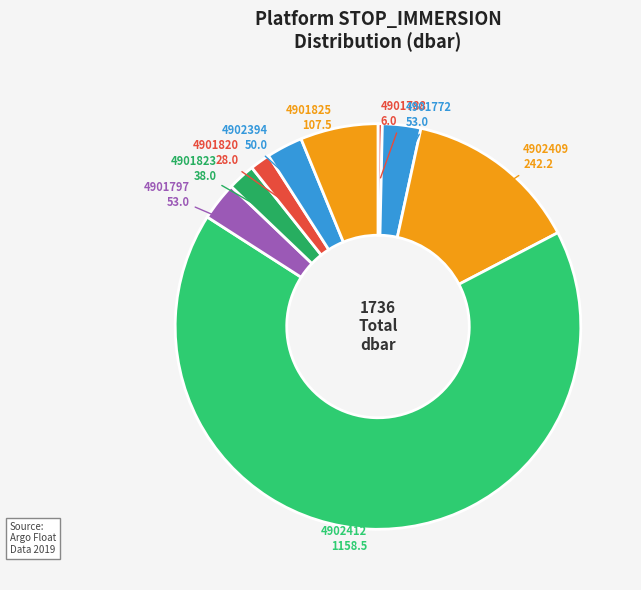

Count the number of slices in the pie.

9